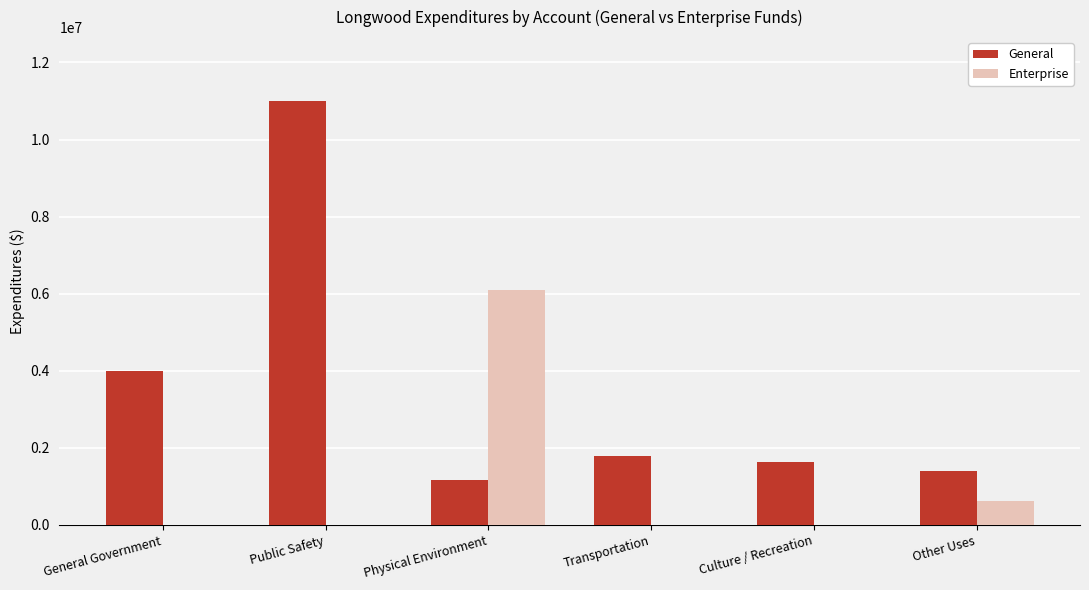

What is the sum of the Enterprise values at Public Safety and Other Uses?

625015